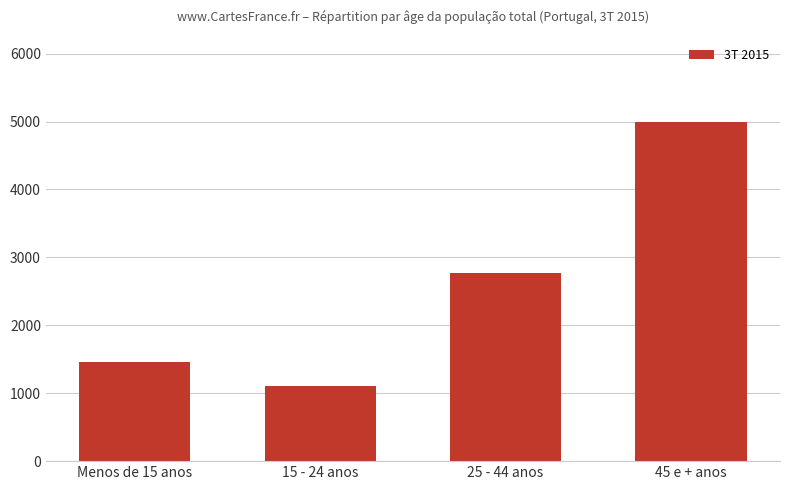

The value at 45 e + anos is 4988.1. True or false?

True